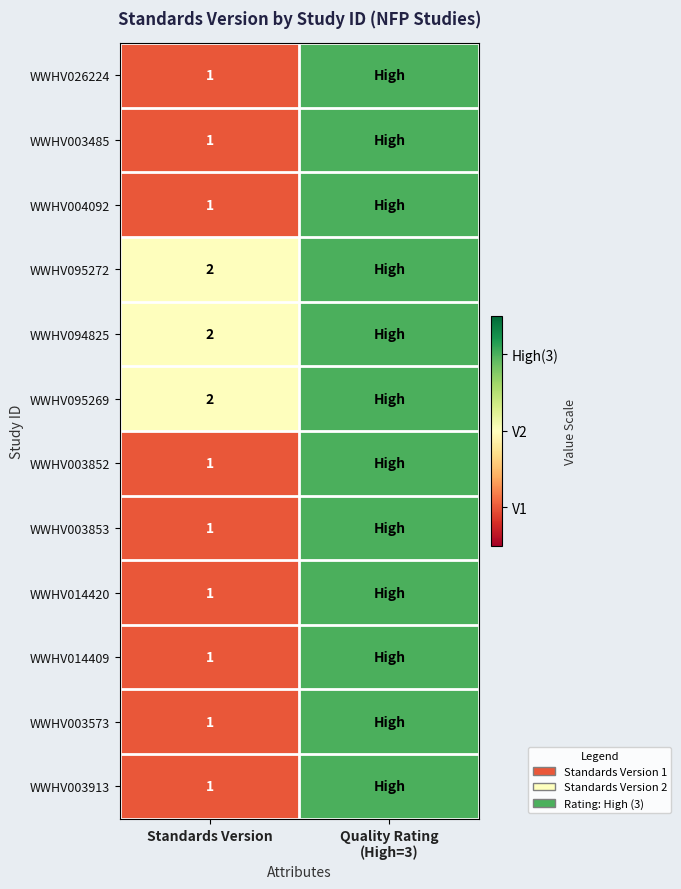

What is the greatest value displayed?

3